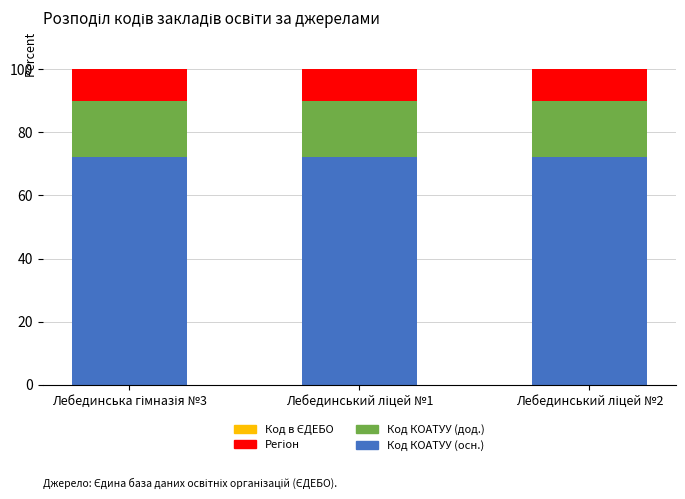

What is the highest value of the Код КОАТУУ (осн.) series?

72.0